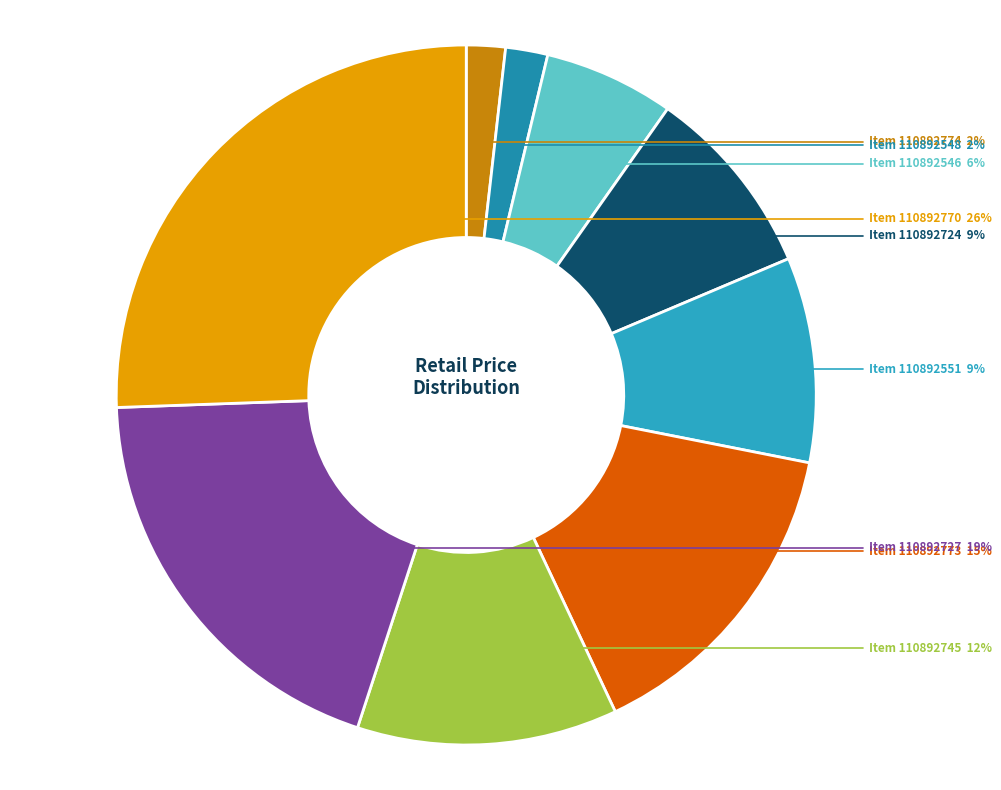

How many slices are in this pie chart?

9